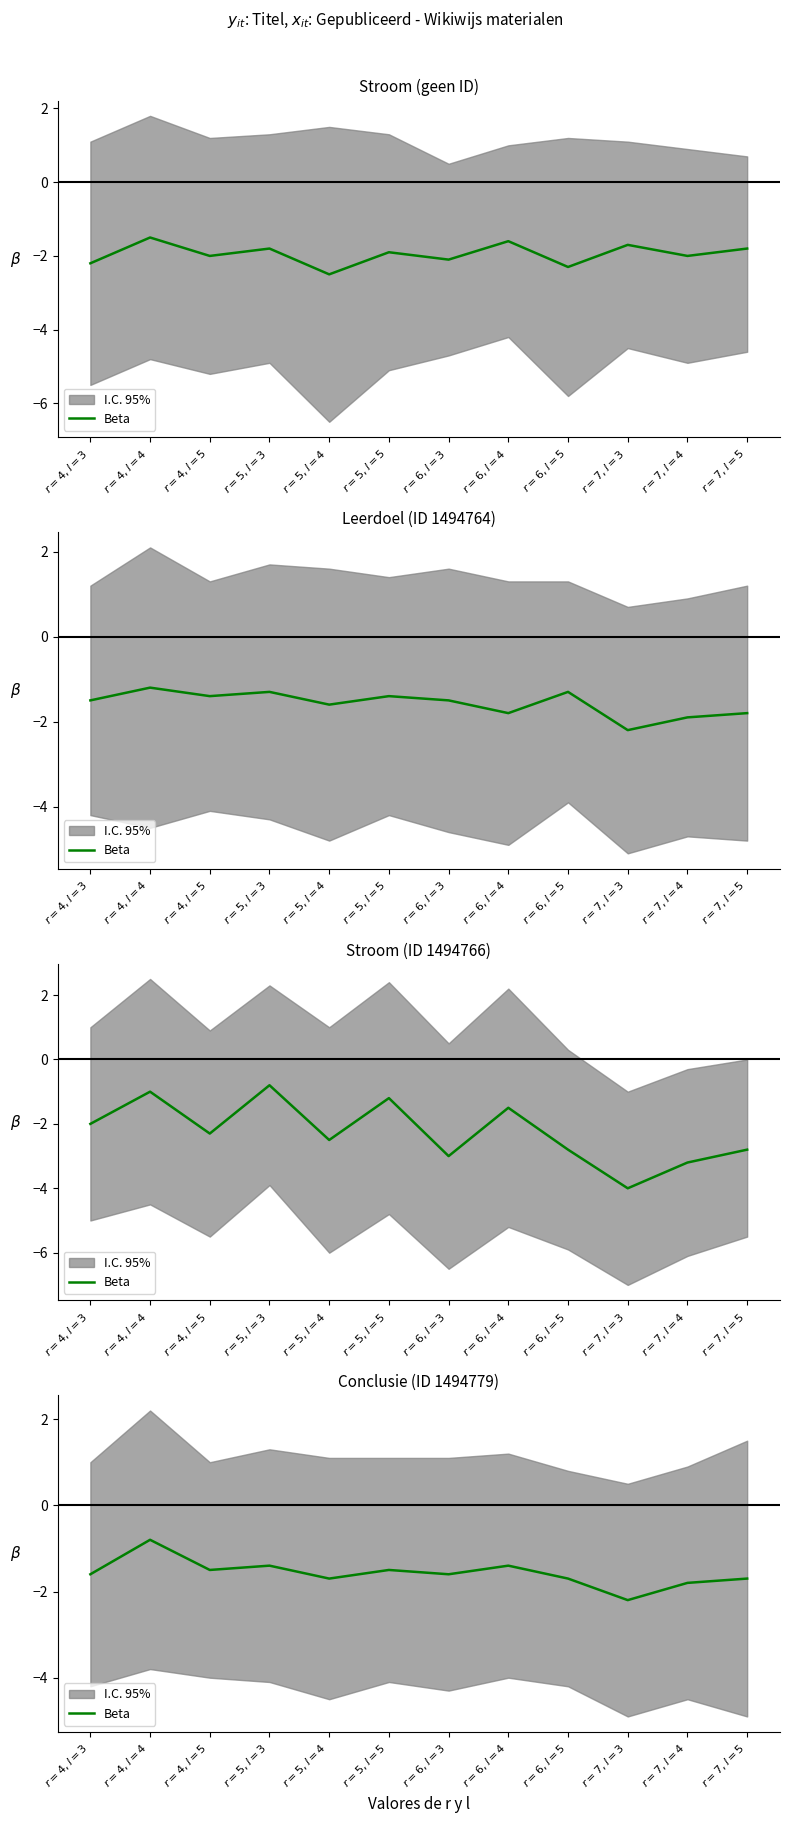

Rank the categories by value from lowest to highest.

$r=7,l=3$, $r=7,l=4$, $r=5,l=4$, $r=6,l=5$, $r=7,l=5$, $r=4,l=3$, $r=6,l=3$, $r=4,l=5$, $r=5,l=5$, $r=5,l=3$, $r=6,l=4$, $r=4,l=4$